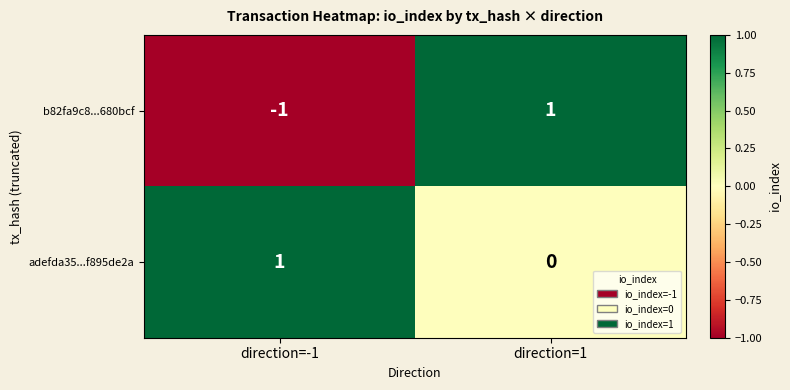

Which series has the largest range (max minus min)?

b82fa9c8...680bcf